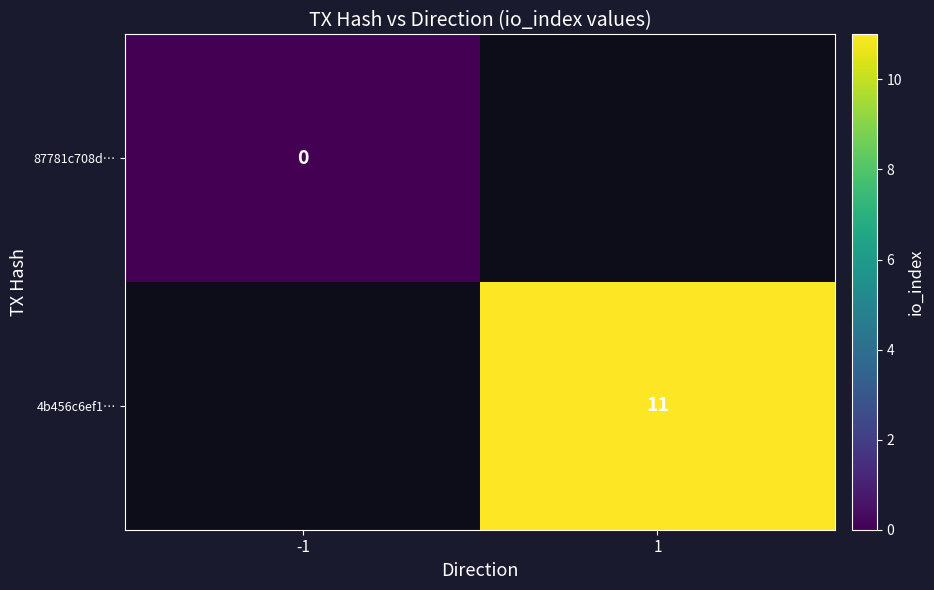

The value of 4b456c6ef1… at 1 is 11. True or false?

True